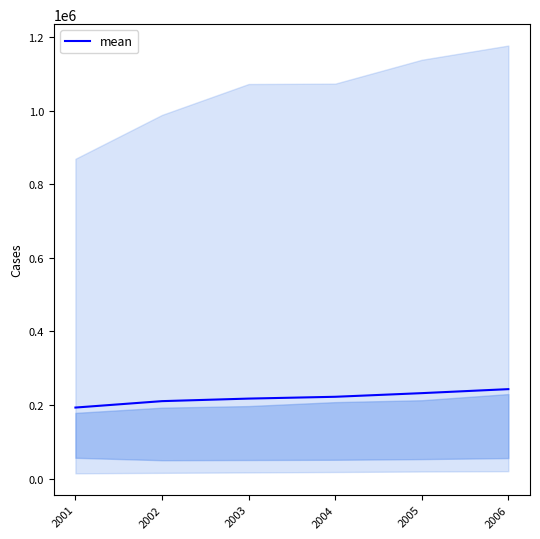

Count the number of values greater than 222553.

3